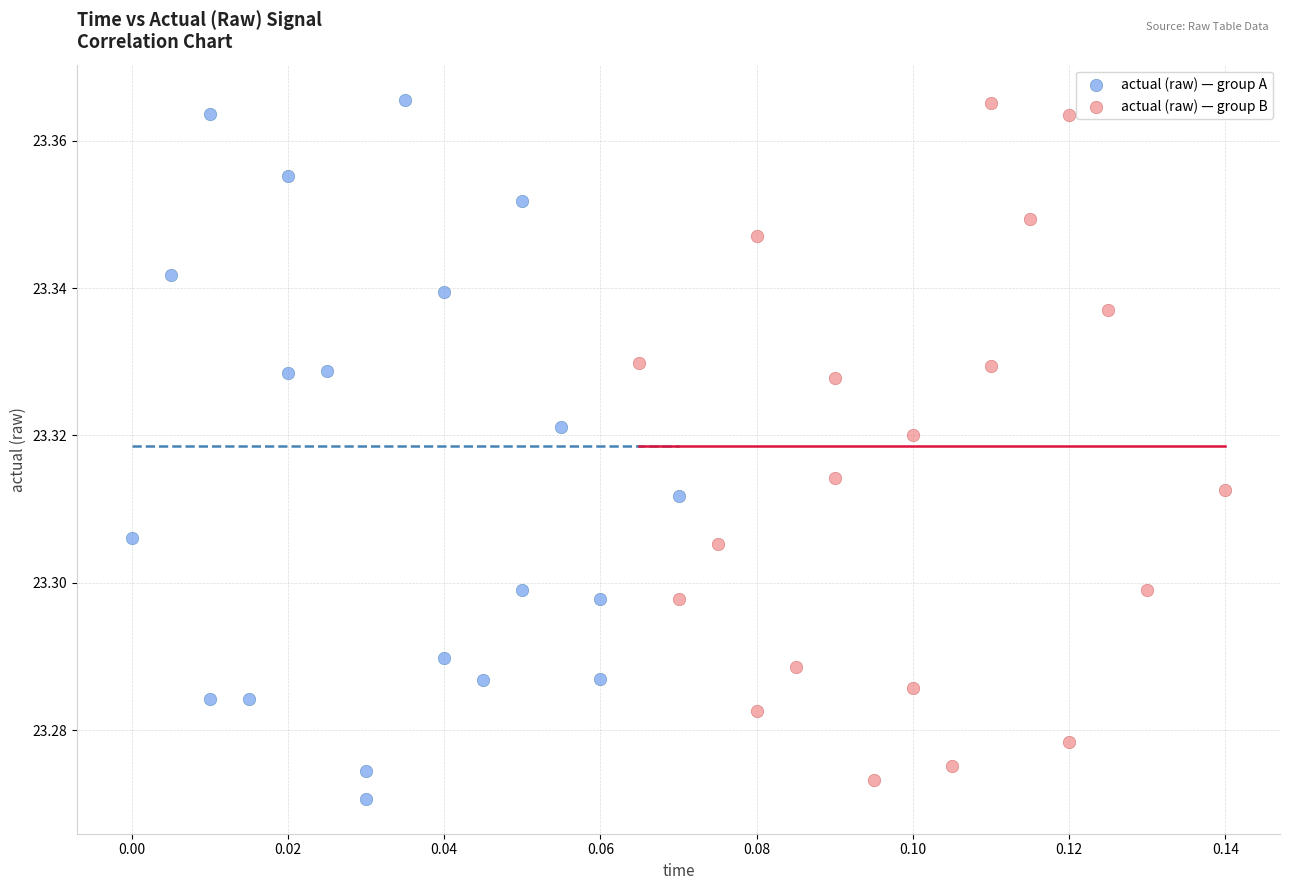

What are all the series names shown in the legend?

actual (raw) — group A, actual (raw) — group B